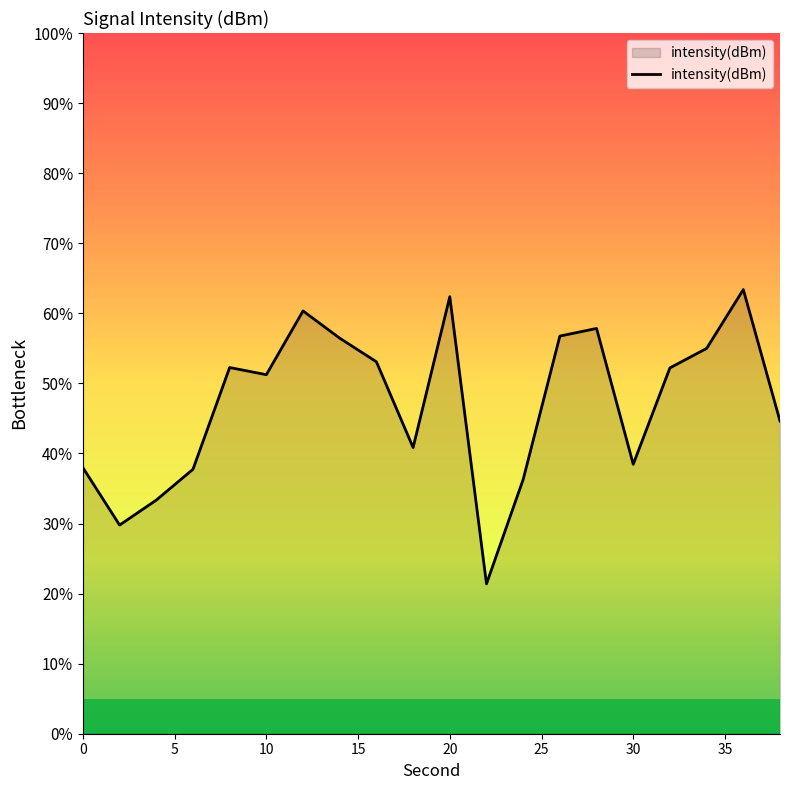

What is the difference between the maximum and minimum values?

42.0